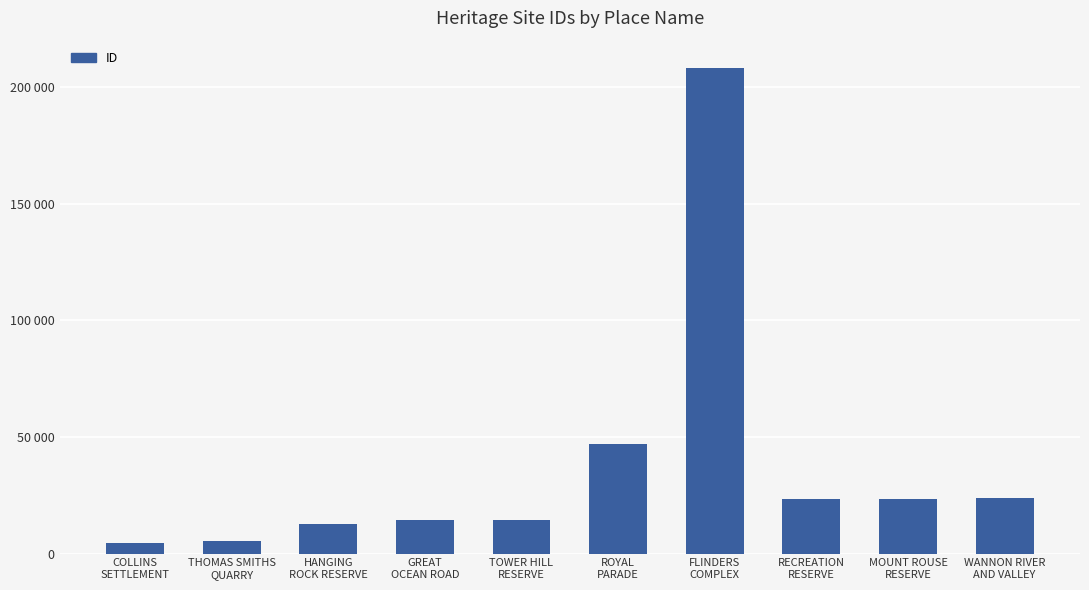

What value does the data have at MOUNT ROUSE
RESERVE, to the nearest 100?

23400